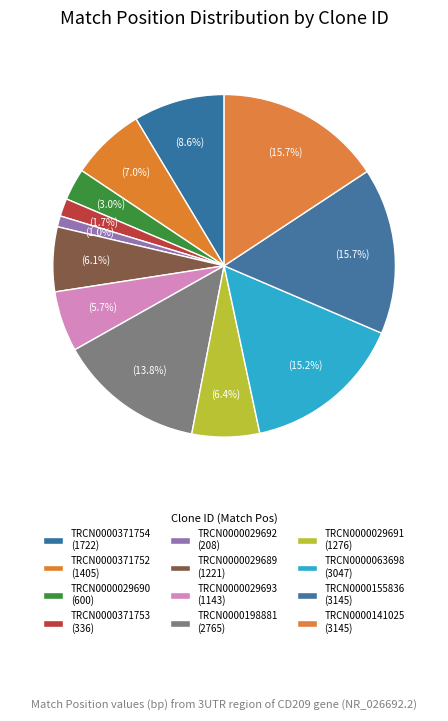

Does TRCN0000029693 account for over 50% of the chart?

No